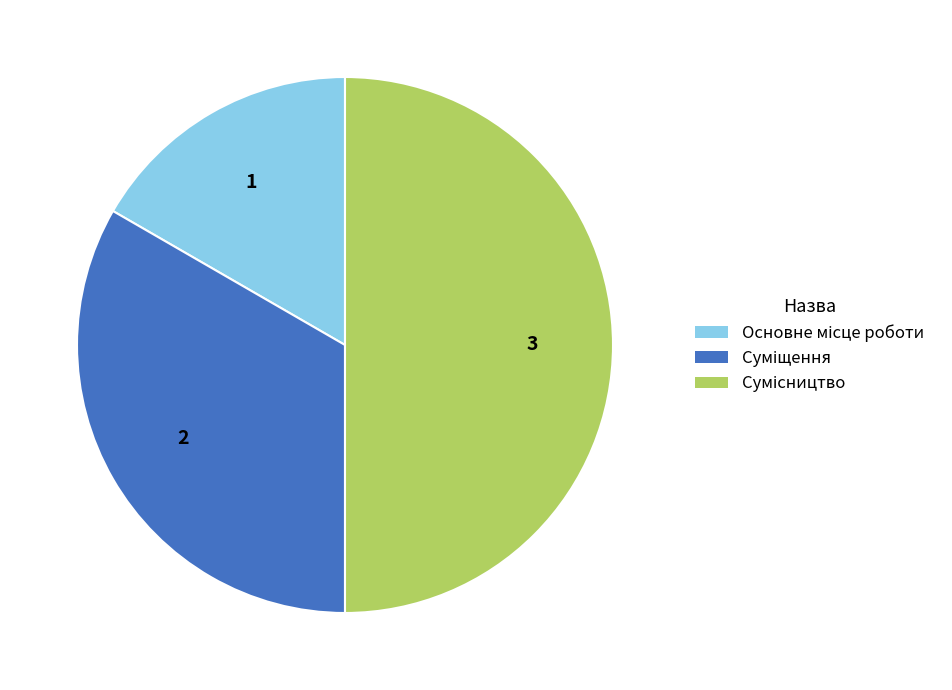

How many slices are in this pie chart?

3